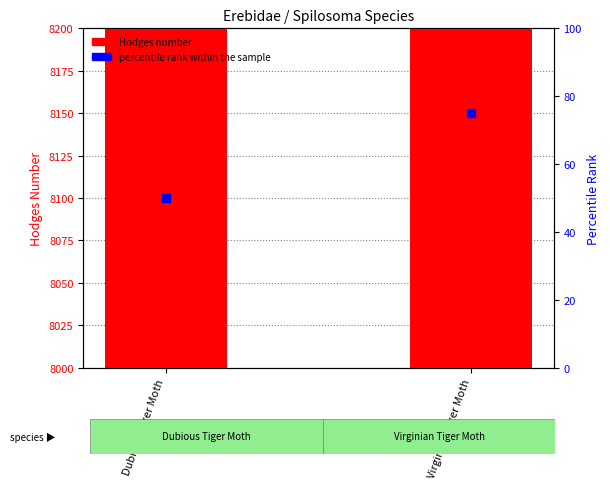

Which series has the largest total across all categories?

Hodges number